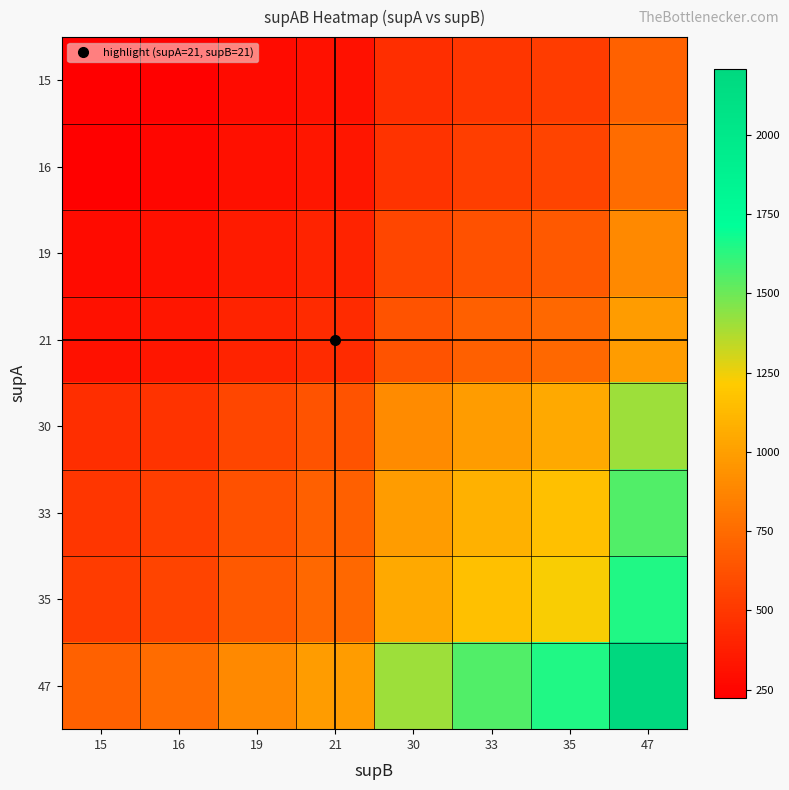

What is the maximum value shown in the chart?

2209